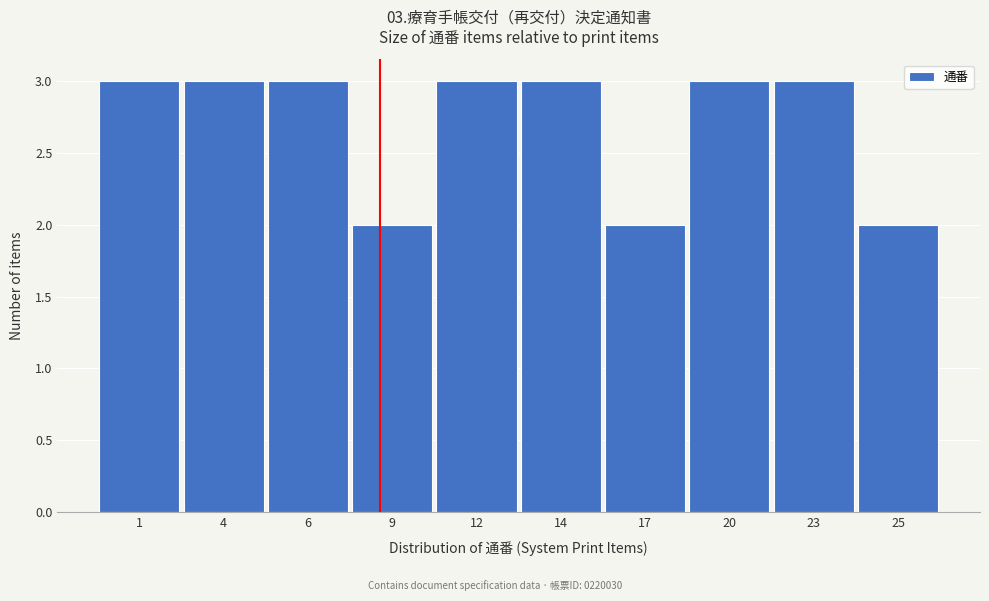

Reading left to right, what are all the values shown in this chart?

1=3	4=3	6=3	9=2	12=3	14=3	17=2	20=3	23=3	25=2